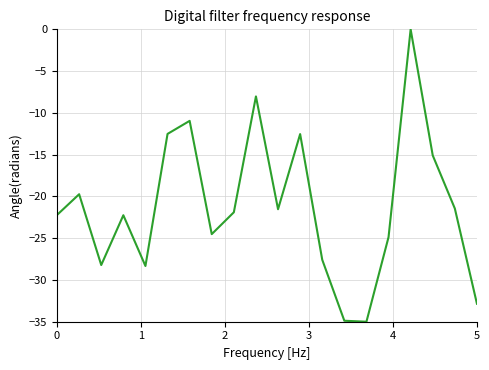

What is the smallest value displayed?

-35.0